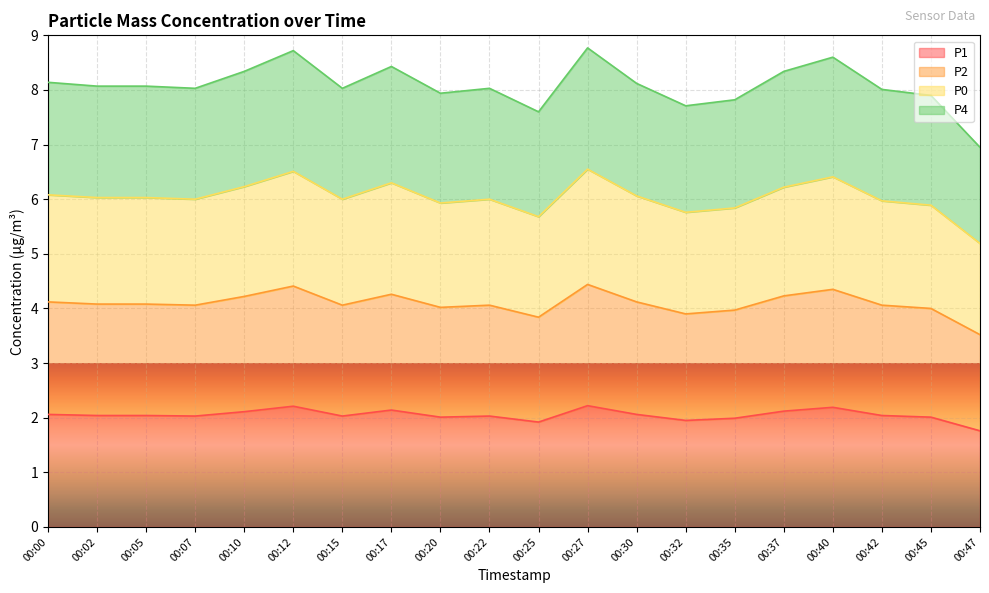

What is the total value across all series at 00:15?

8.0